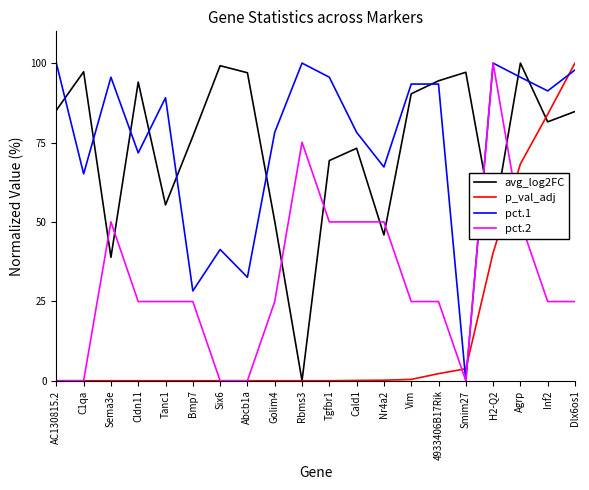

What is the spread (max minus min) of values at H2-Q2?

59.7